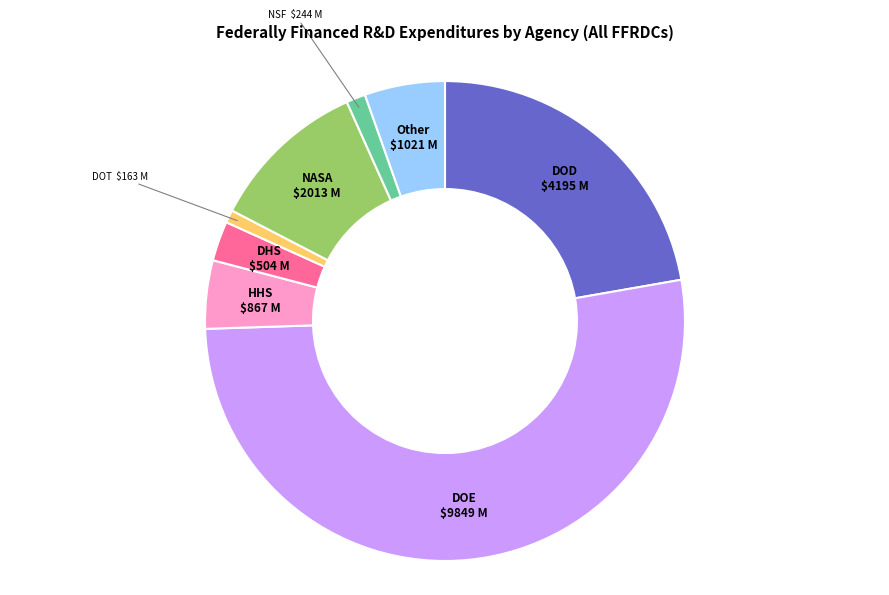

How many segments does this pie chart have?

8